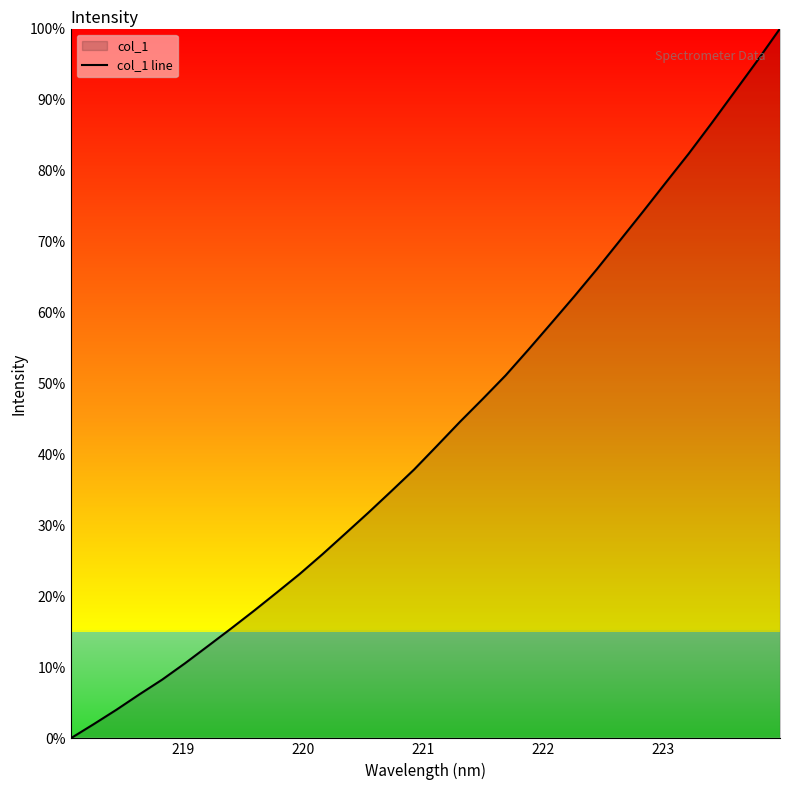

True or false: the data has more than 2 interior local peaks.

False